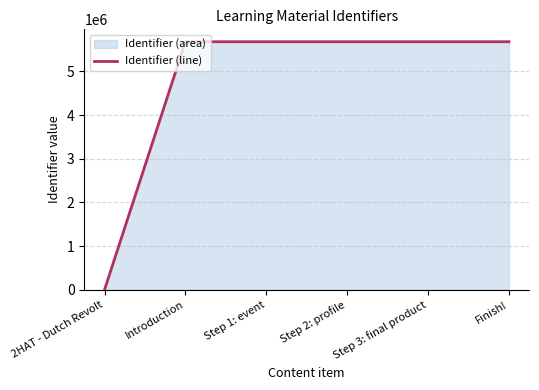

How many lines are shown in the chart?

1